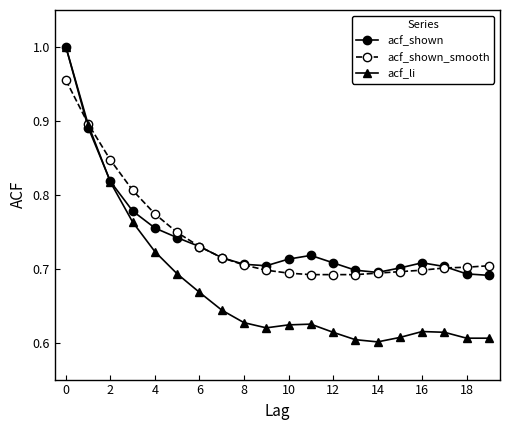

Which series has the widest spread of values?

acf_li